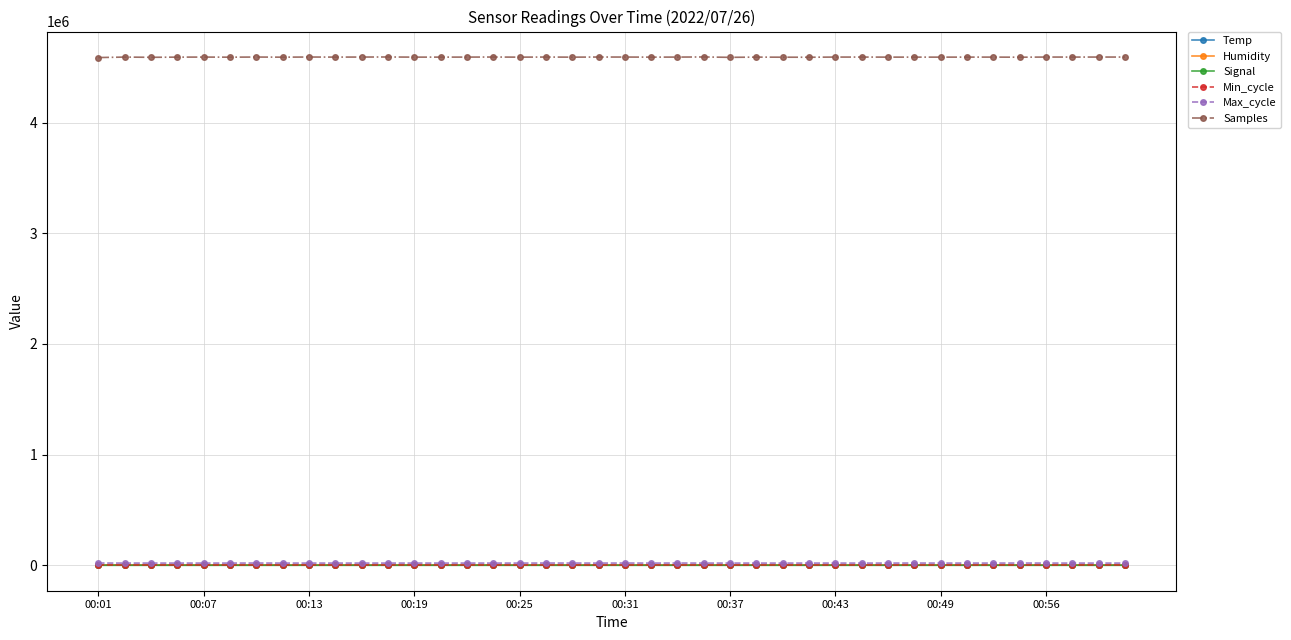

Which series has the widest spread of values?

Samples